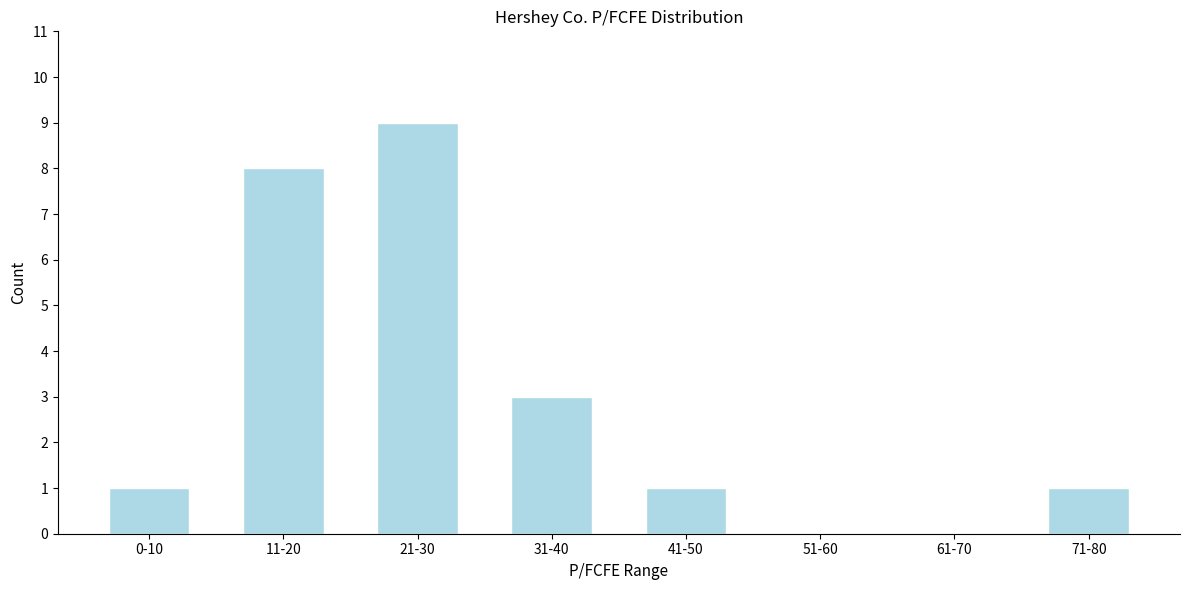

Reading left to right, transcribe all the data shown in this chart.

0-10=1	11-20=8	21-30=9	31-40=3	41-50=1	51-60=0	61-70=0	71-80=1